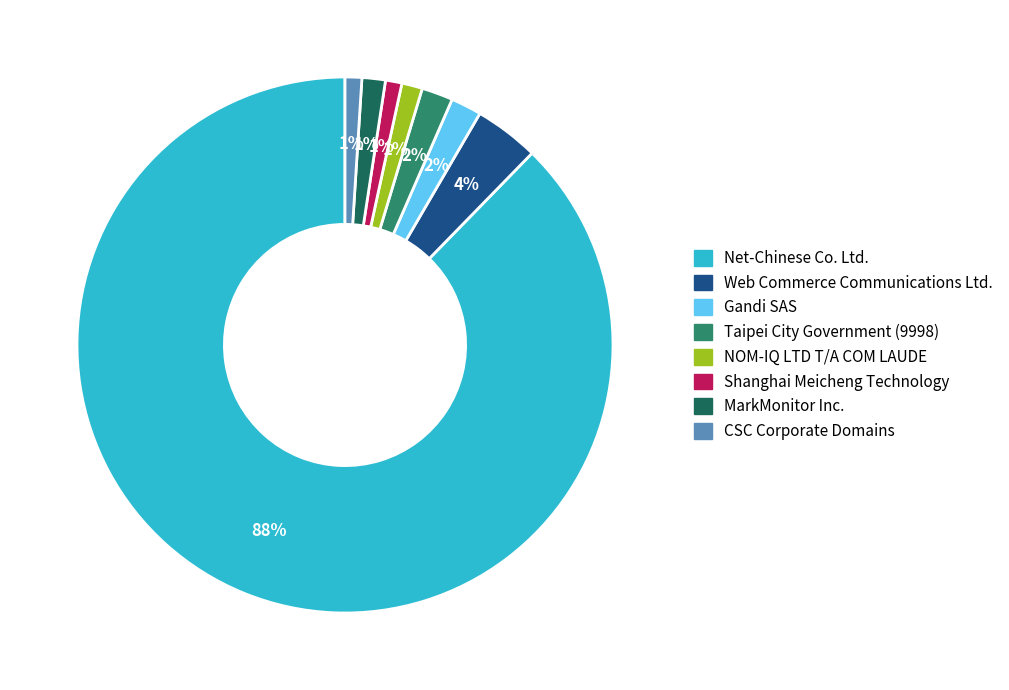

Is Gandi SAS the majority of the pie?

No